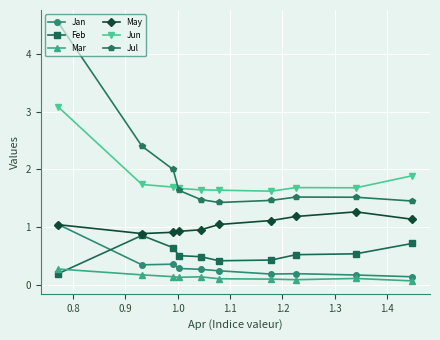

What is the value of the Jun point at the 10th from the left?

1.9